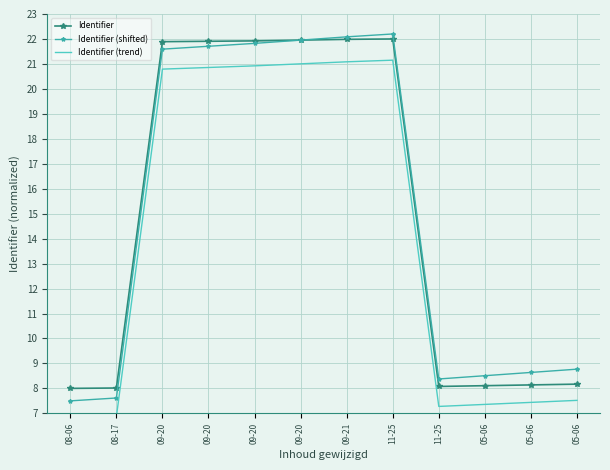

Where is Identifier nearest to the value 15?

05-06